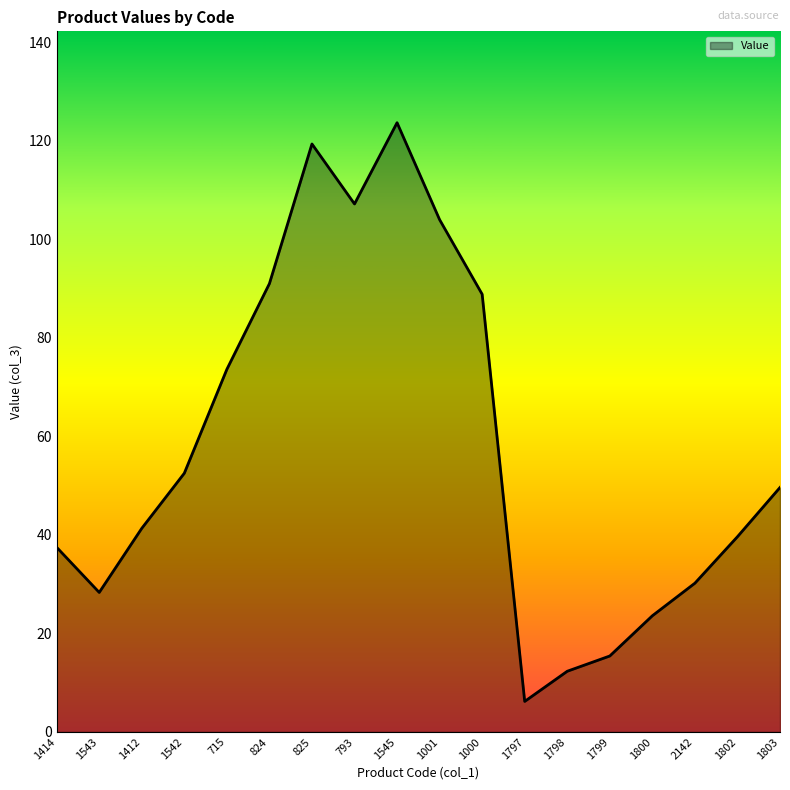

What position from the right is 1001?

9